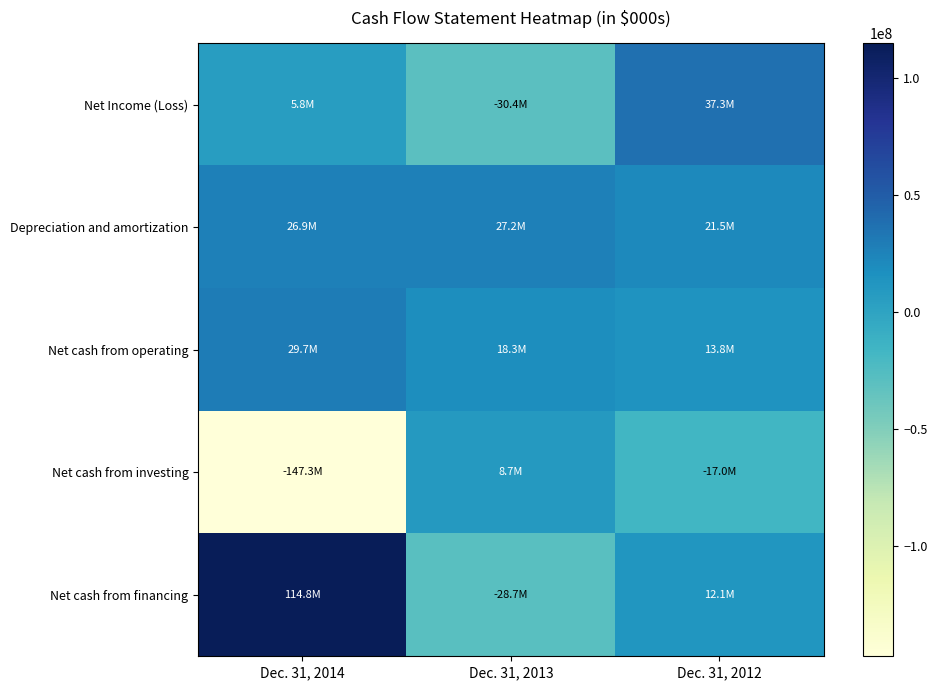

Reading left to right, list all the values displayed in this chart.

Net Income (Loss): Dec. 31, 2014=5815000	Dec. 31, 2013=-30441000	Dec. 31, 2012=37335000
Depreciation and amortization: Dec. 31, 2014=26885000	Dec. 31, 2013=27206000	Dec. 31, 2012=21531000
Net cash from operating: Dec. 31, 2014=29693000	Dec. 31, 2013=18272000	Dec. 31, 2012=13804000
Net cash from investing: Dec. 31, 2014=-147276000	Dec. 31, 2013=8687000	Dec. 31, 2012=-16958000
Net cash from financing: Dec. 31, 2014=114834000	Dec. 31, 2013=-28743000	Dec. 31, 2012=12095000